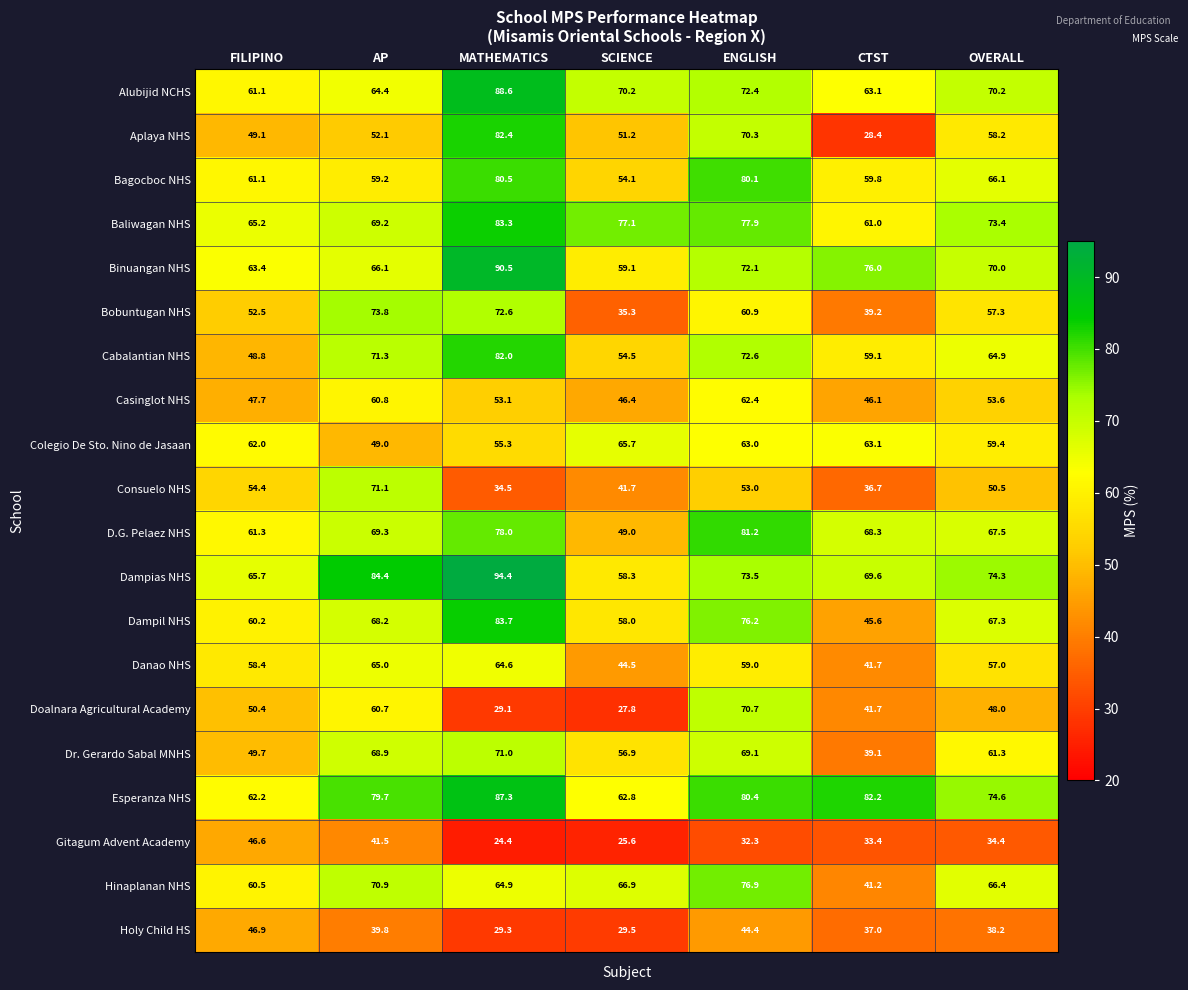

What is the difference between the maximum and minimum values in the Alubijid NCHS series?

27.5